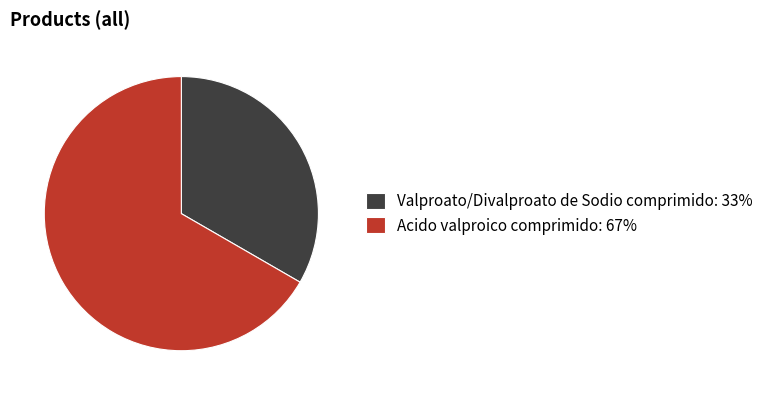

Do Acido valproico comprimido: 67% and Valproato/Divalproato de Sodio comprimido: 33% together represent more than half of the pie?

Yes